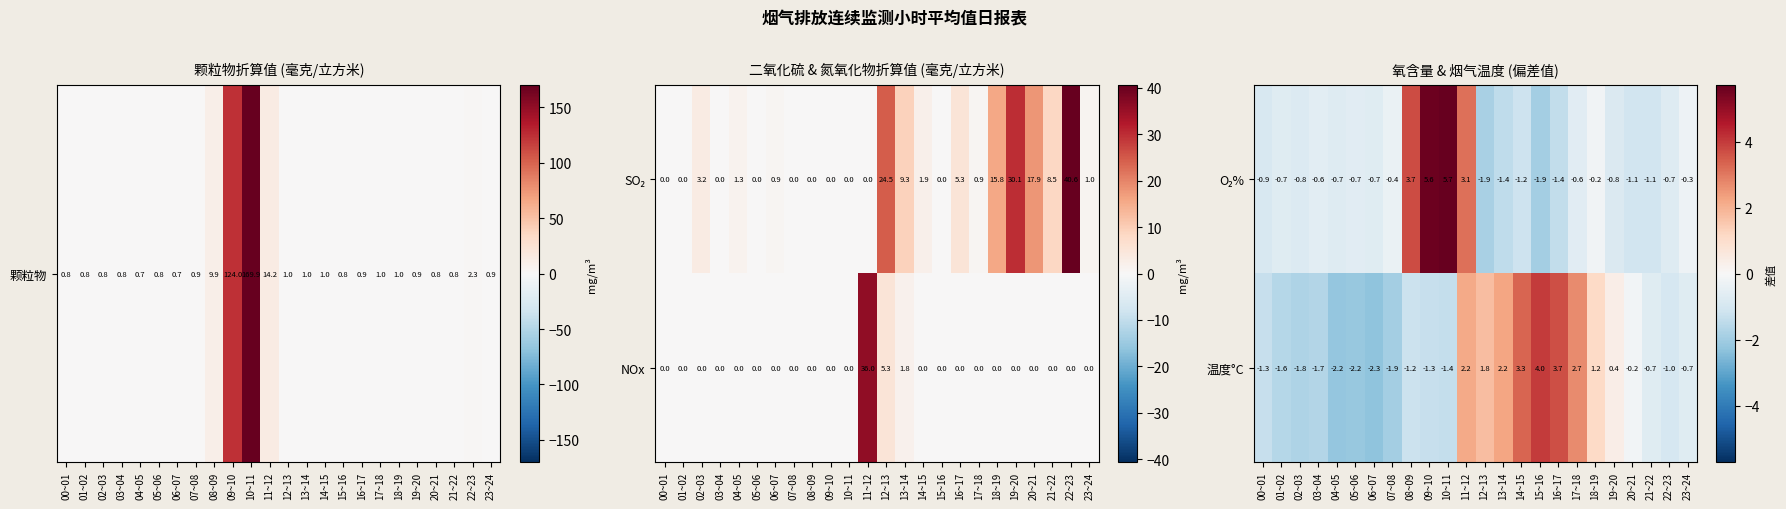

Where is 温度°C nearest to the value 0?

20~21